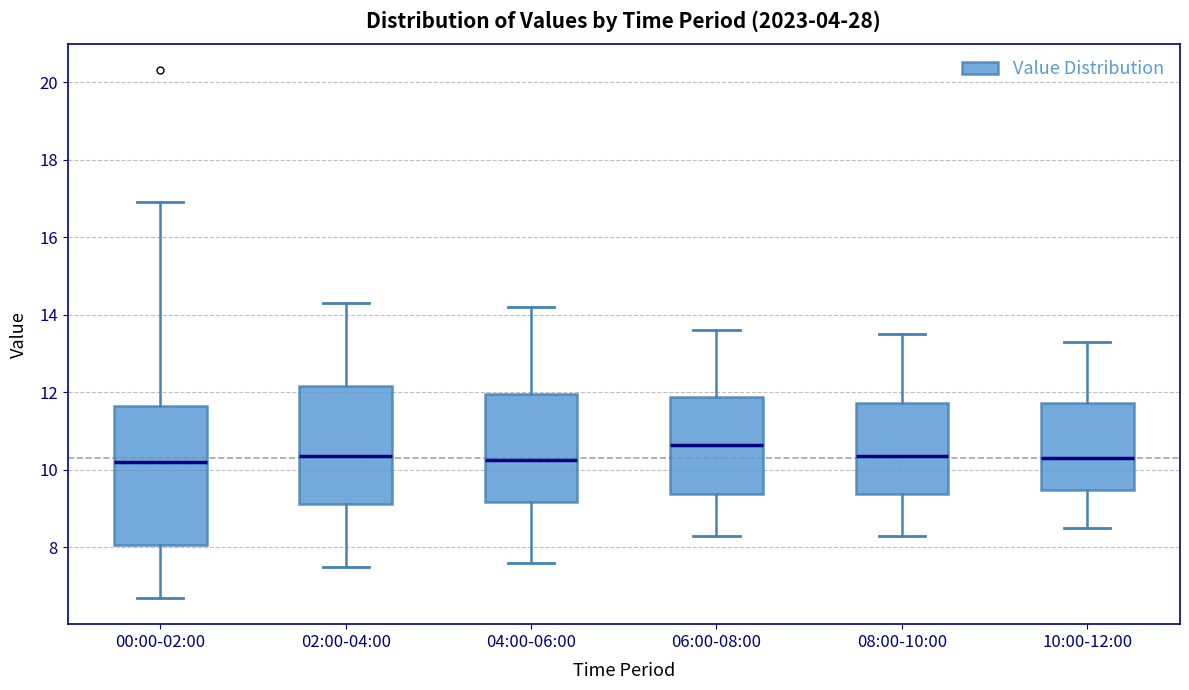

Comparing the boxes themselves (not the whiskers), which one is the tallest?

00:00-02:00